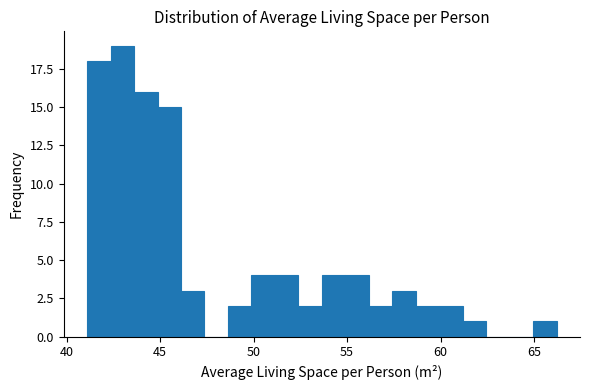

Read against the x-axis, roughly where is the centre of the tallest bar?

43.0